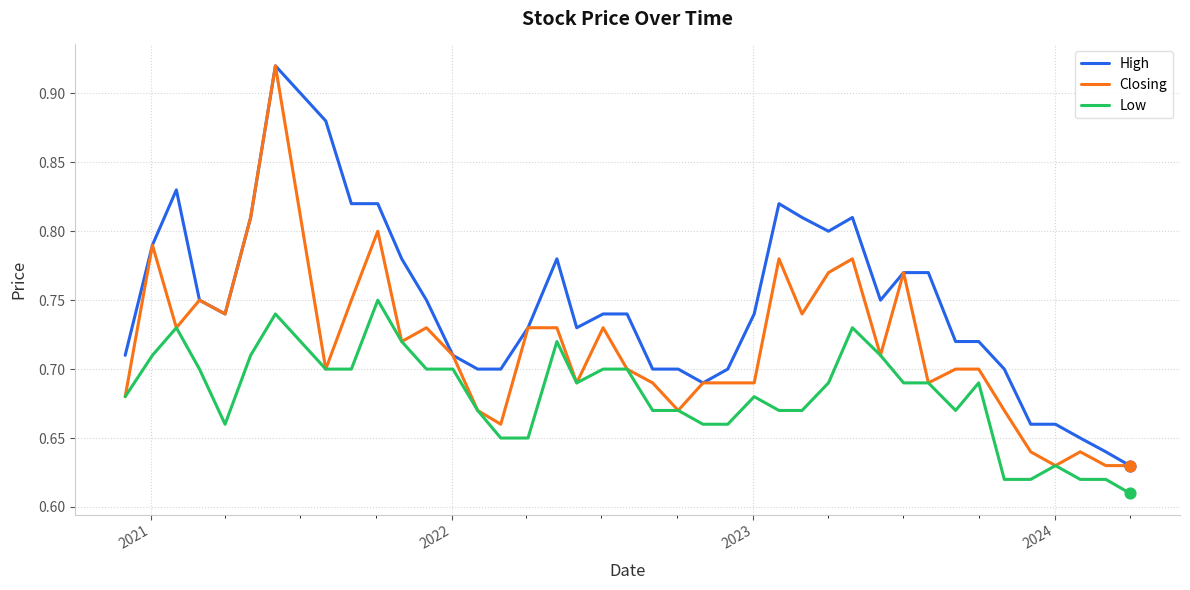

True or false: Low and High intersect in this chart.

False